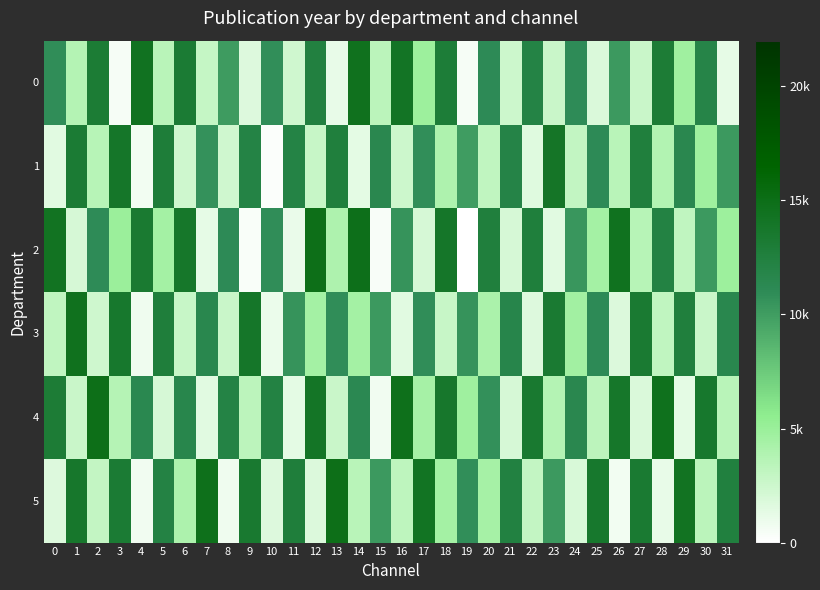

At which category does the chart reach its minimum across all series?

19